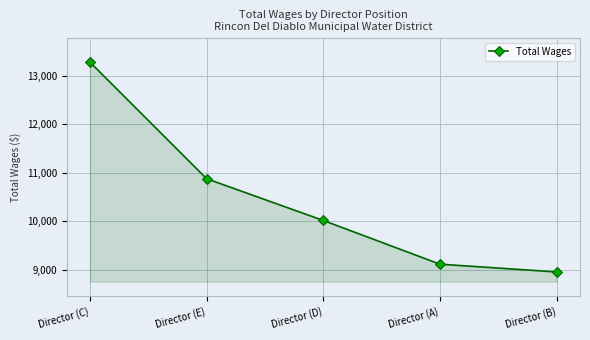

What is the sum of all values?

52260